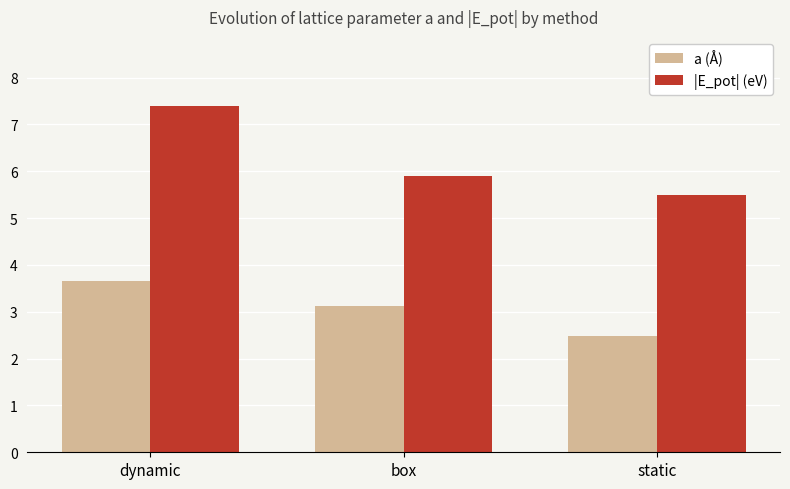

Rank the series by their average value, from highest to lowest.

|E_pot| (eV), a (Å)